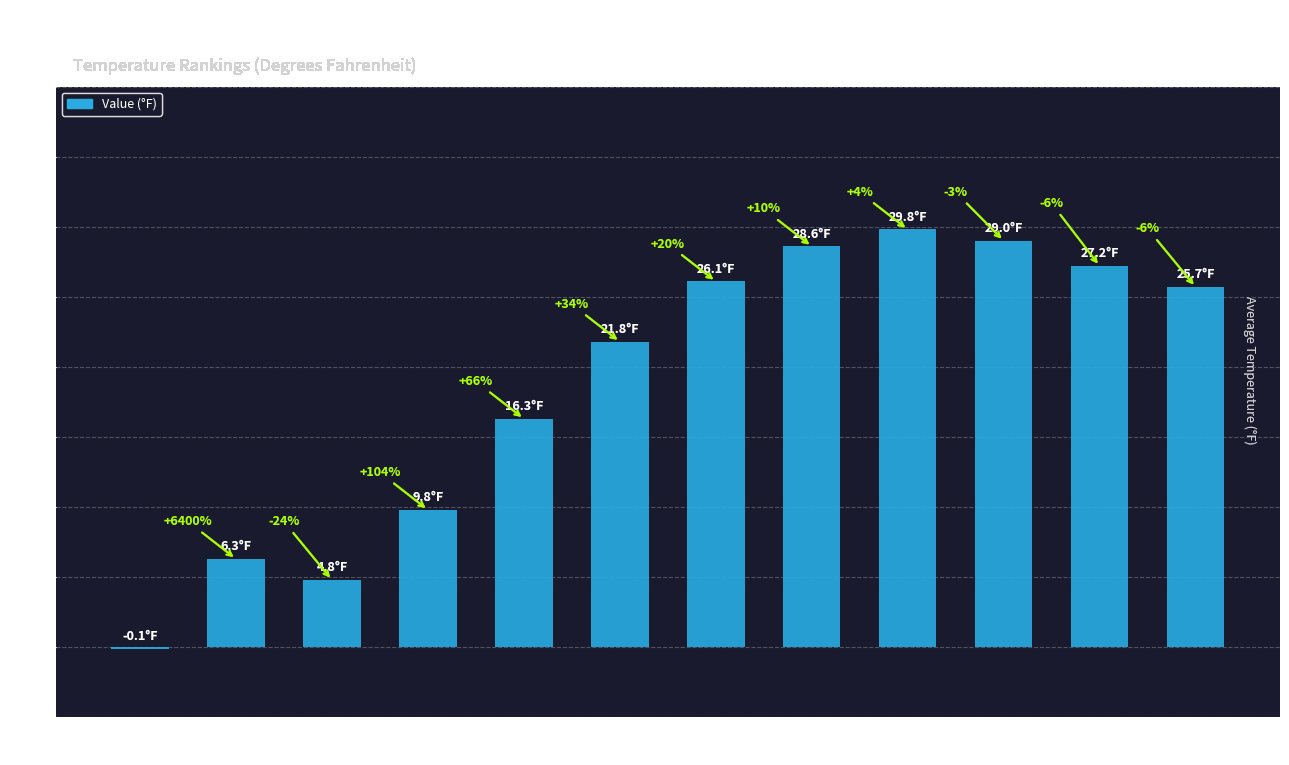

At which category does the chart reach its minimum across all series?

Period
1